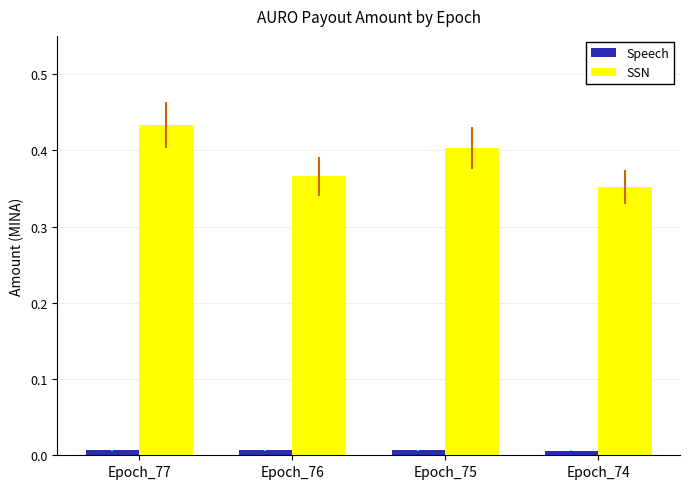

Rank the series at Epoch_77 from highest to lowest value.

SSN, Speech